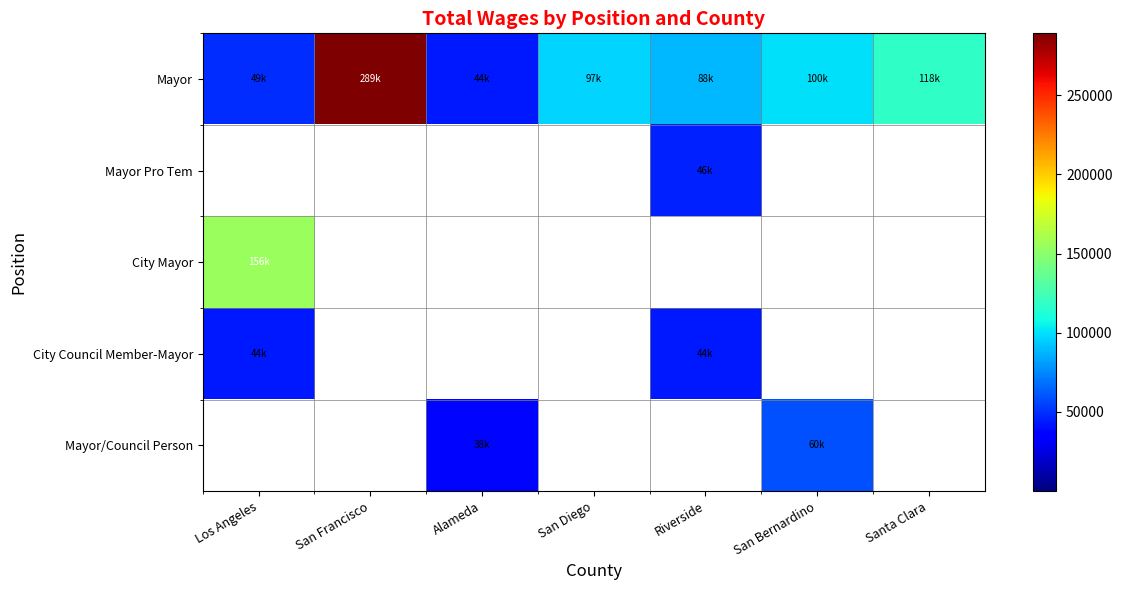

Rank the series by their maximum value, from highest to lowest.

Mayor, City Mayor, Mayor/Council Person, Mayor Pro Tem, City Council Member-Mayor